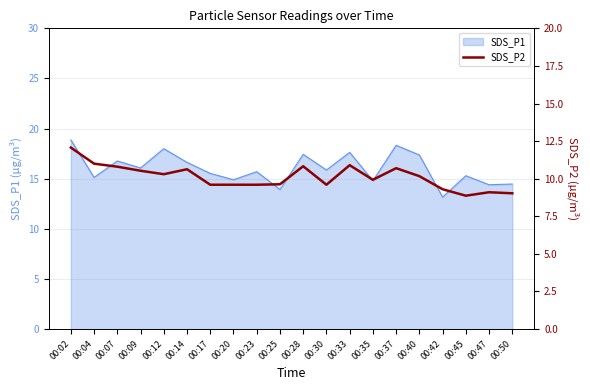

What is the difference between the second highest and minimum values?

2.1